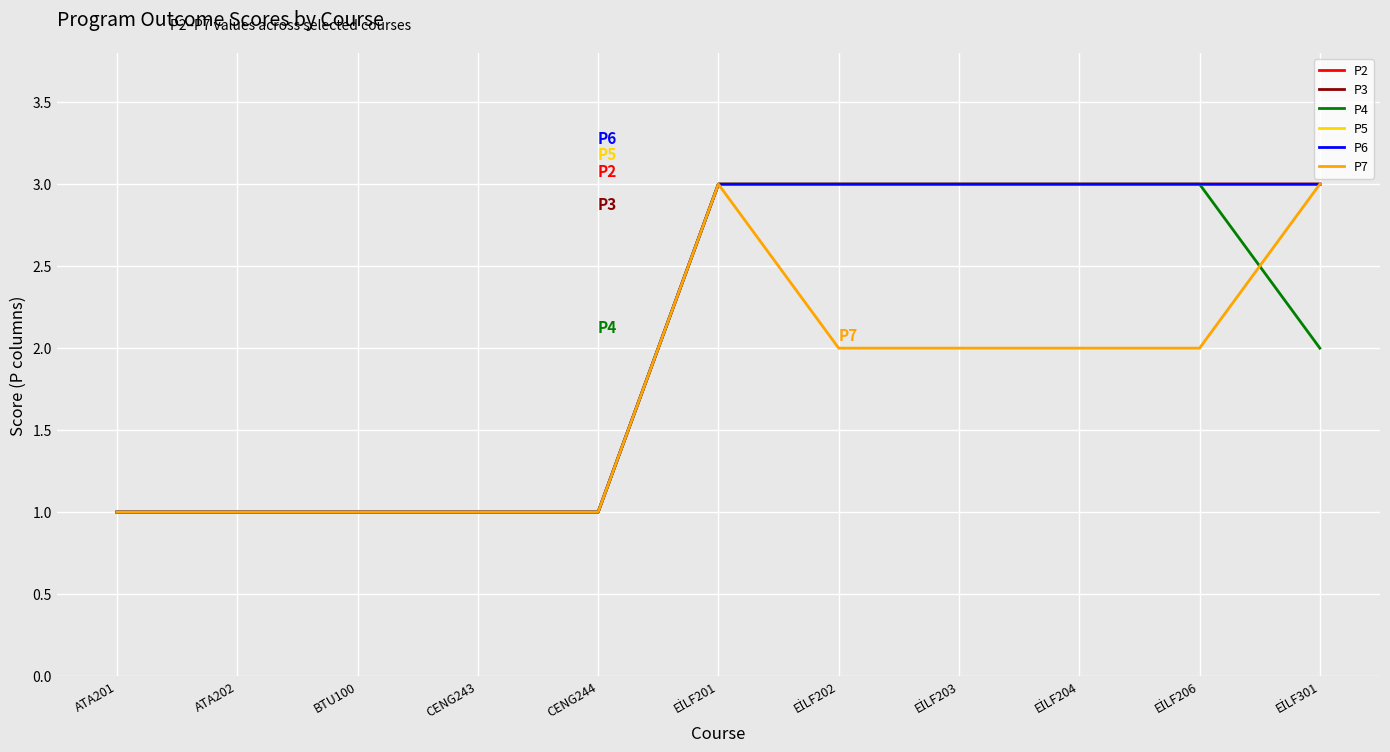

Is this an area chart (filled region under the line)?

No